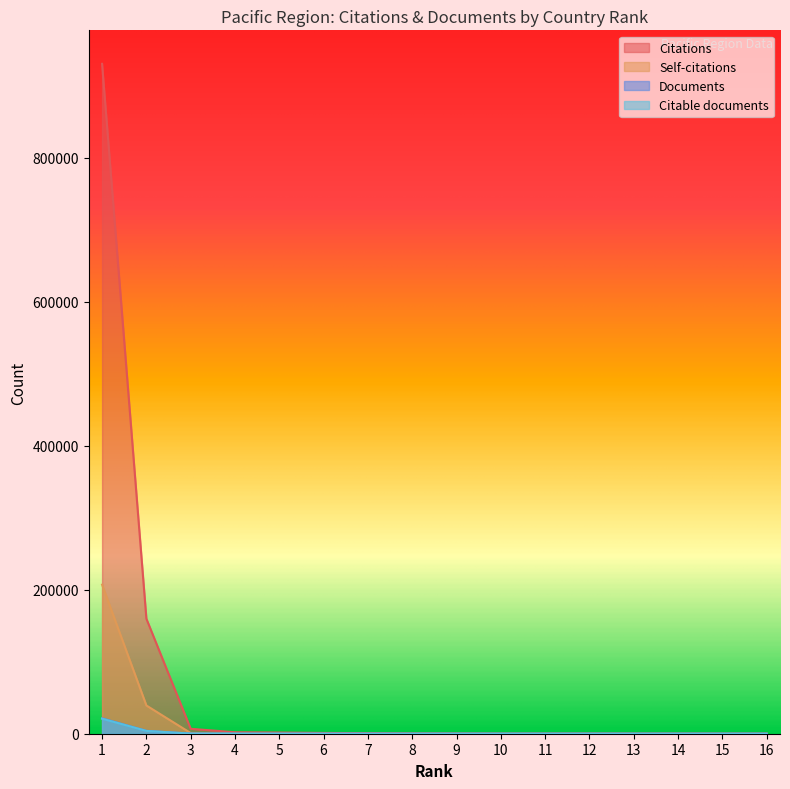

At which label does Self-citations reach its minimum?

13